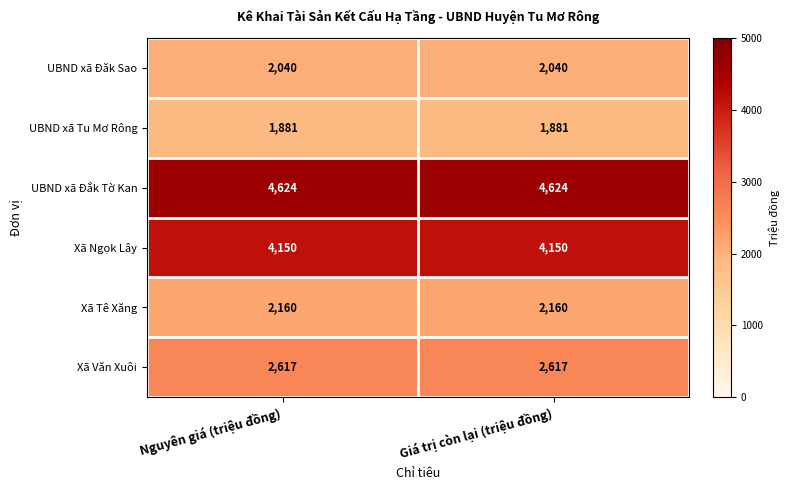

What is the lowest value of the UBND xã Tu Mơ Rông series?

1881